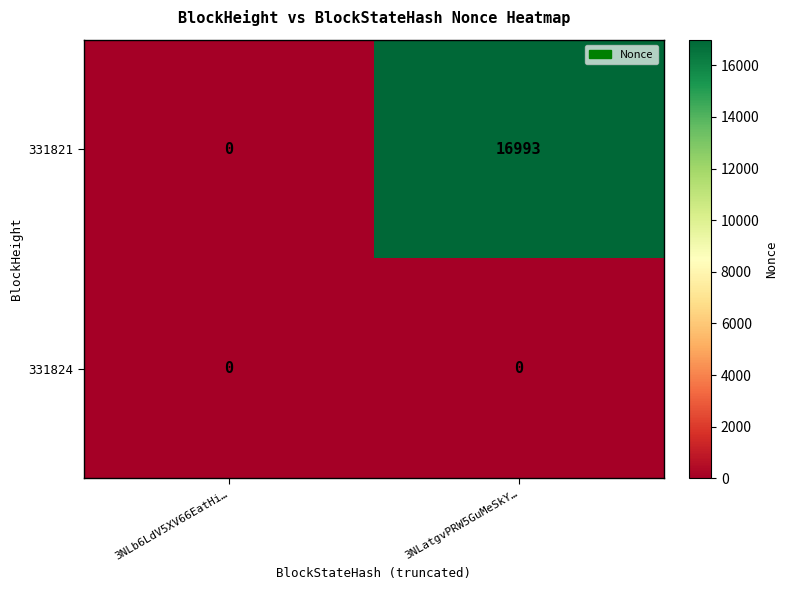

At which category does the chart reach its peak across all series?

3NLatgvPRW5GuMeSkY…